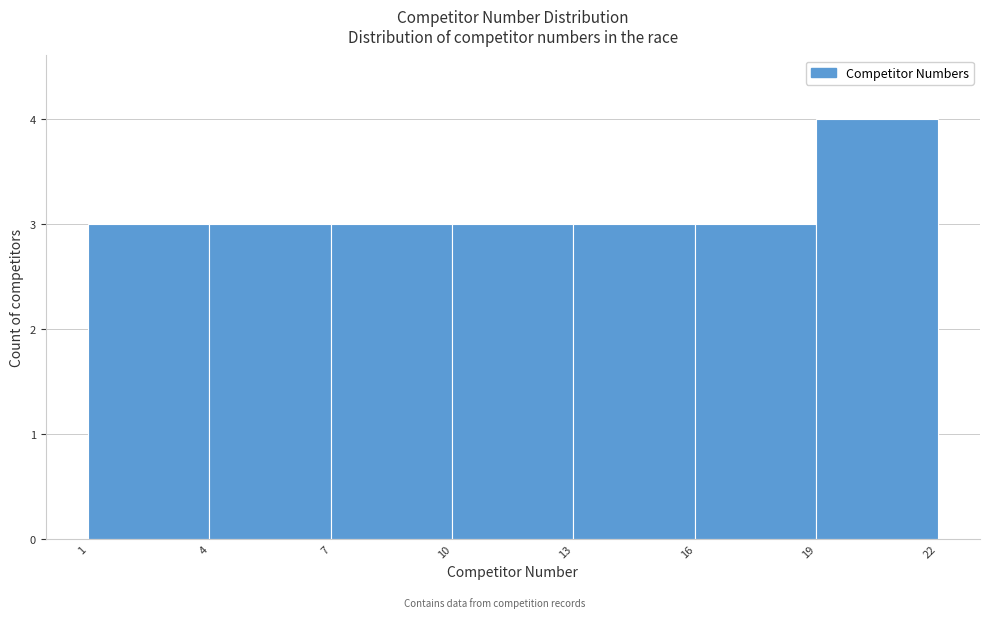

Over which range of the x-axis is the bar tallest?

19 to 22